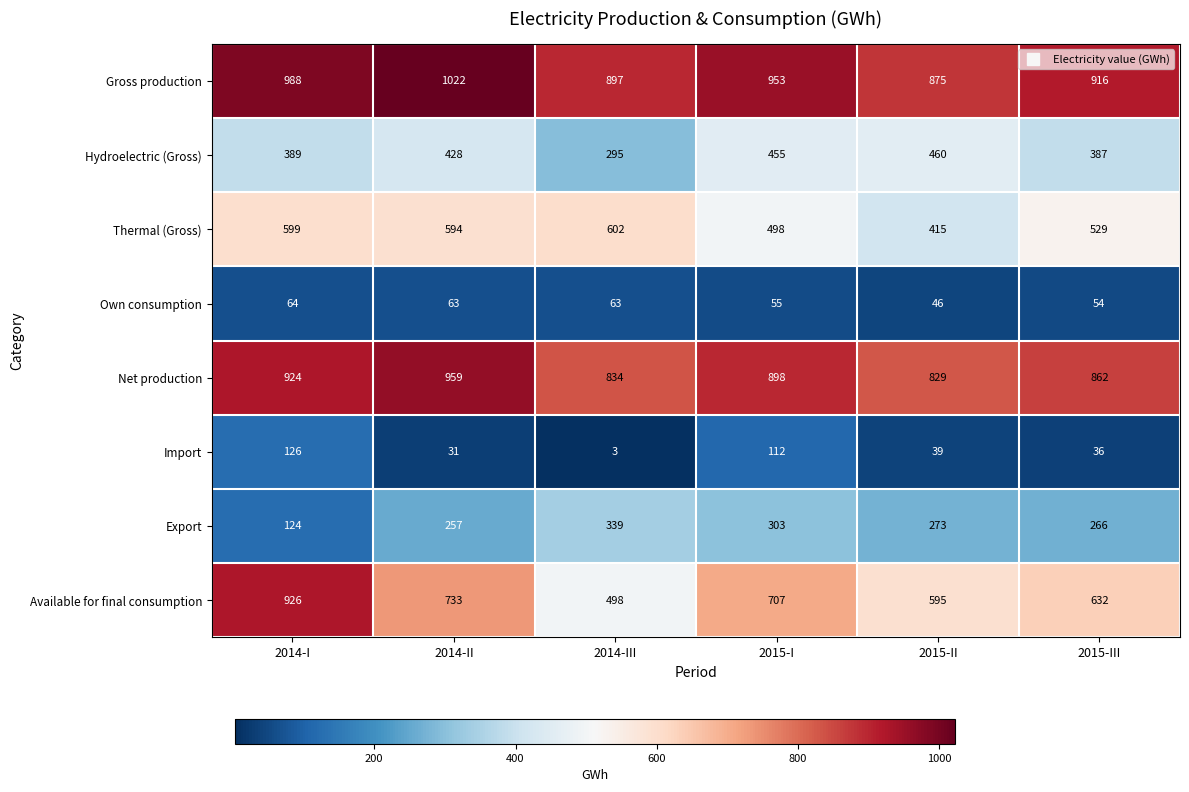

True or false: Net production has a value of 959 at 2014-II.

True